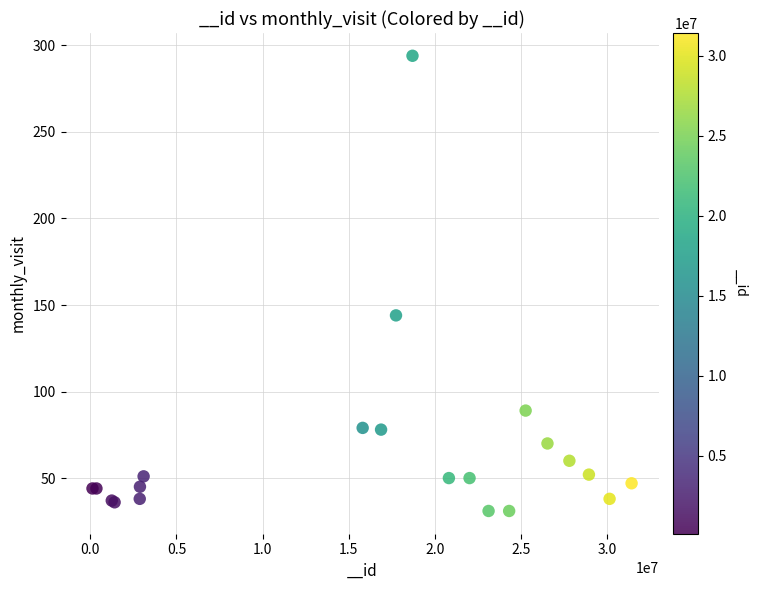

What Y value in the scatter plot is closest to 162?

144